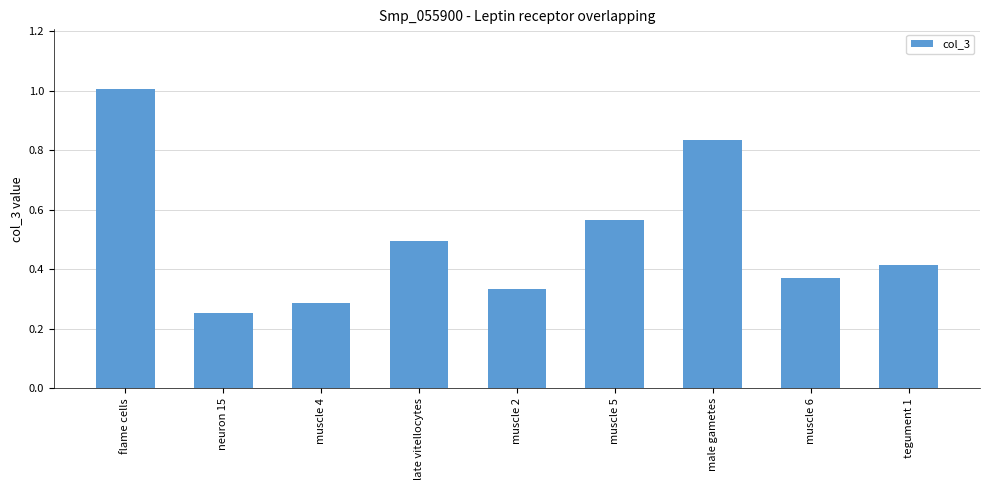

Which category has the lowest value across all series?

neuron 15